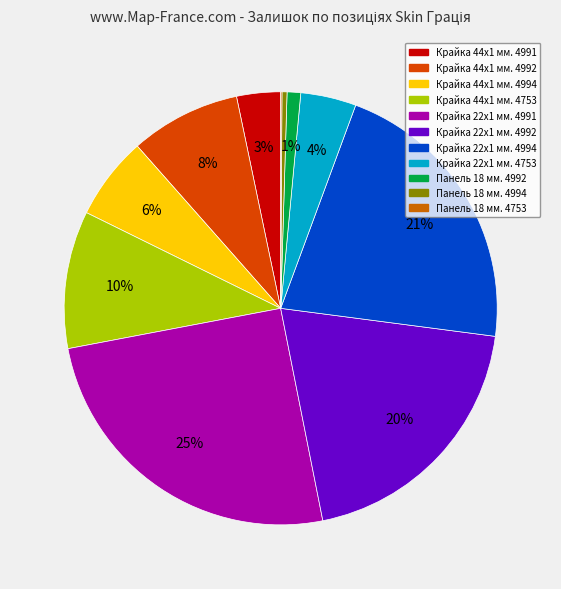

What percentage is NOT represented by Панель 18 мм. 4994?

99.6%